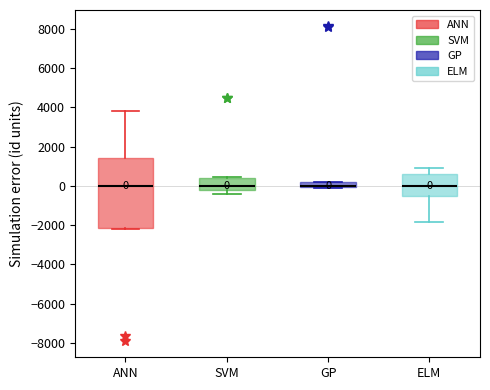

Which box is the tallest, from its lower edge to its upper edge?

ANN